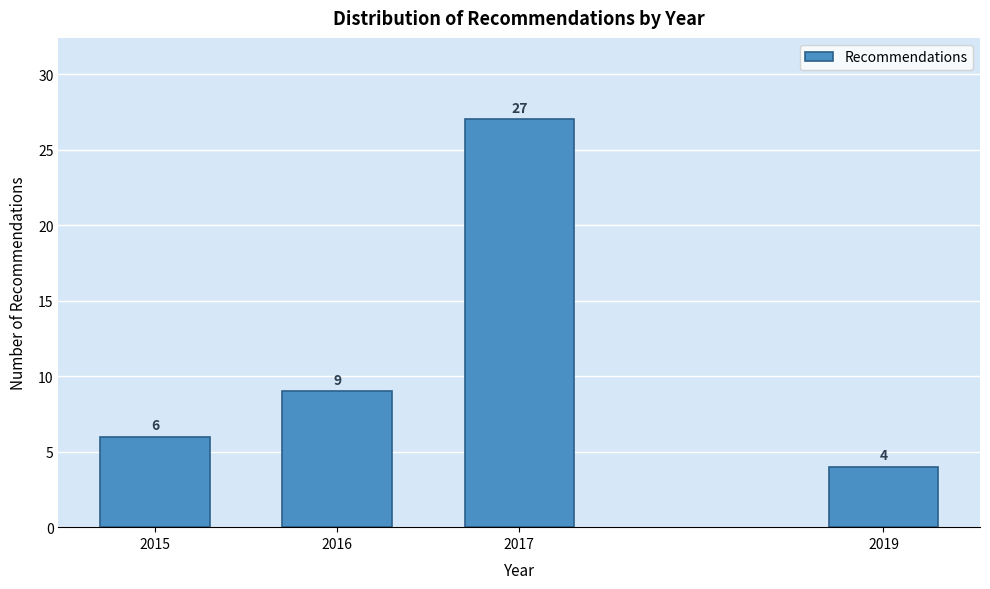

Reading left to right, transcribe all the data shown in this chart.

6	9	27	4